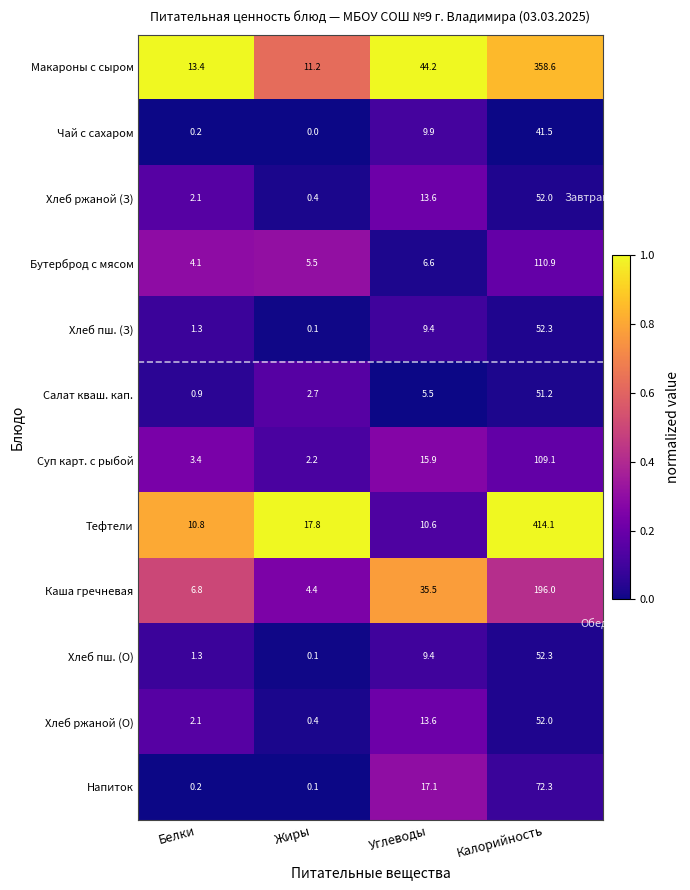

Rank the categories by Хлеб пш. (З) value from highest to lowest.

Калорийность, Углеводы, Белки, Жиры